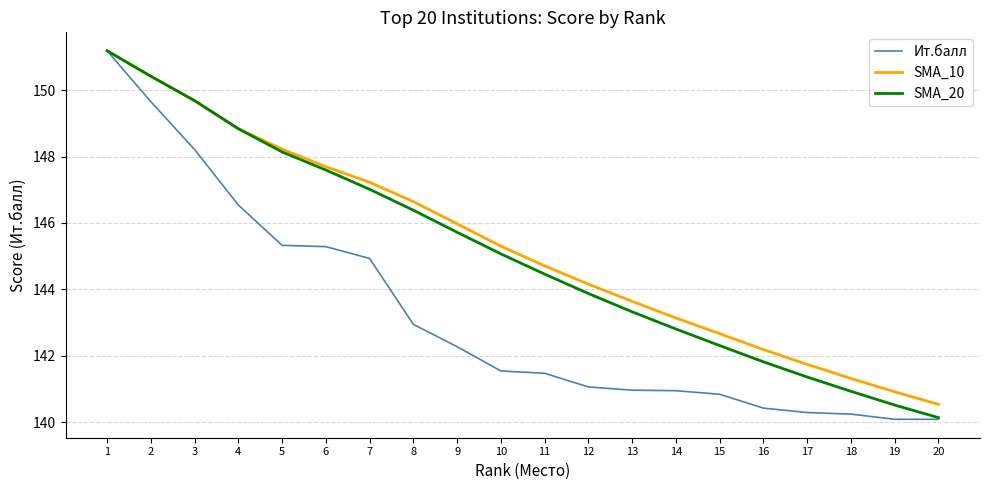

The value of SMA_10 at 19 is 140.9. True or false?

True